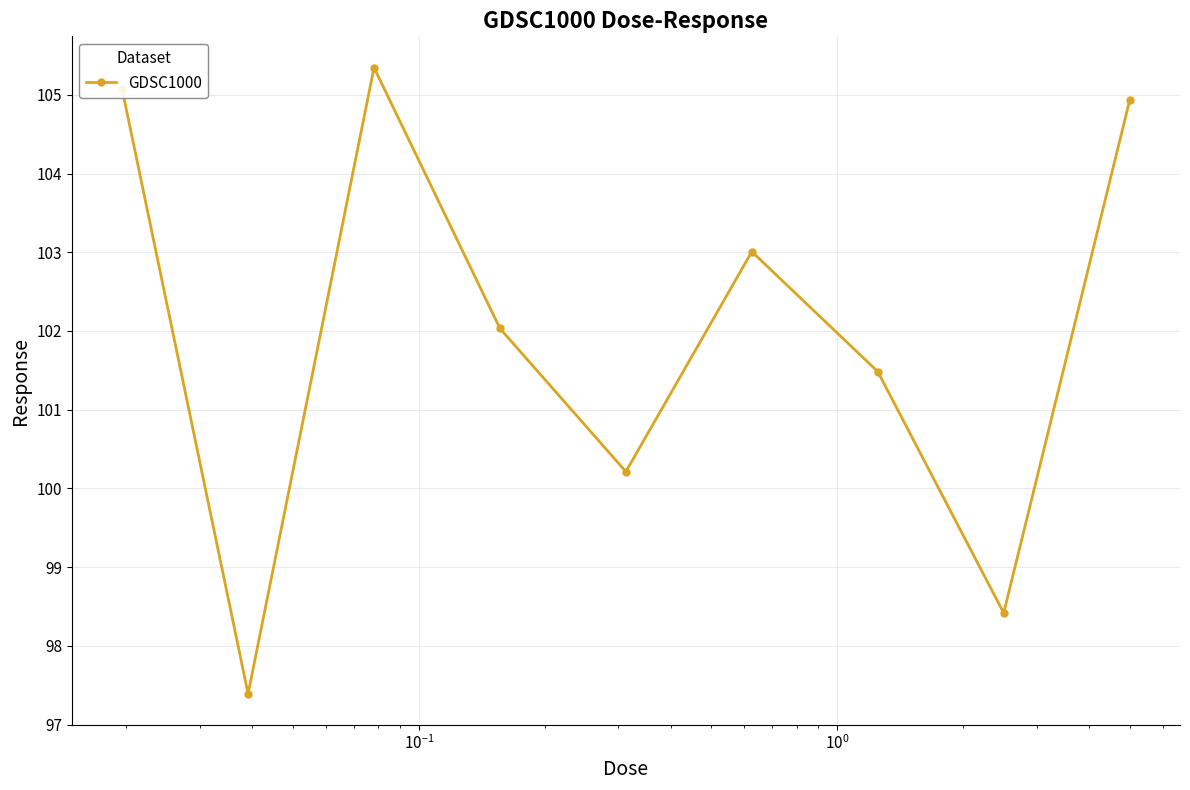

True or false: the data has more than 2 interior local peaks.

False